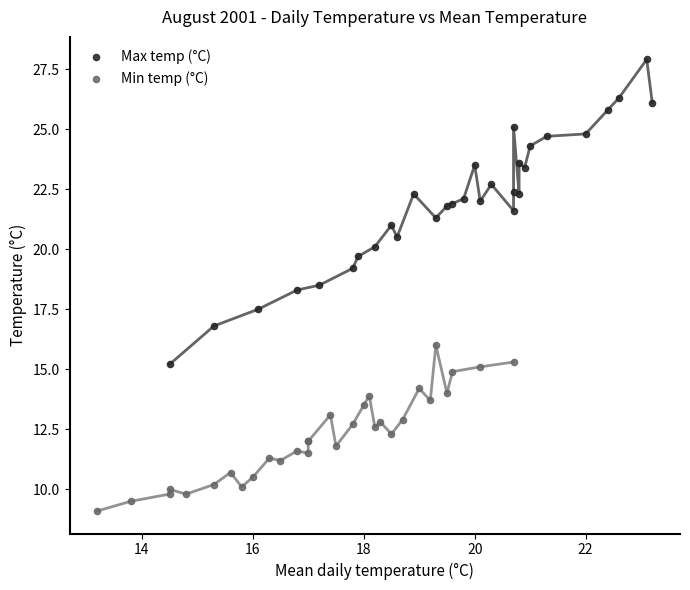

Which series has the widest spread of Y values?

Max temp (°C)